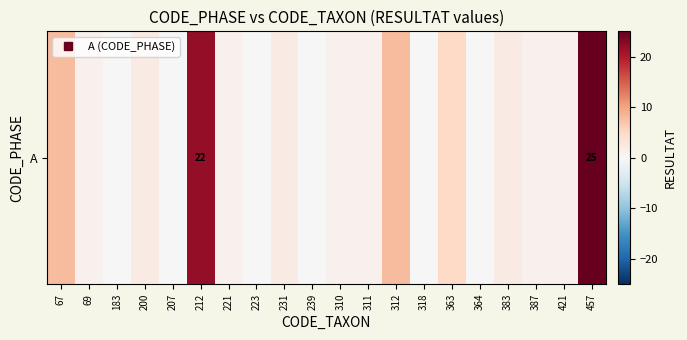

Is it true that the value at 363 is 5?

True